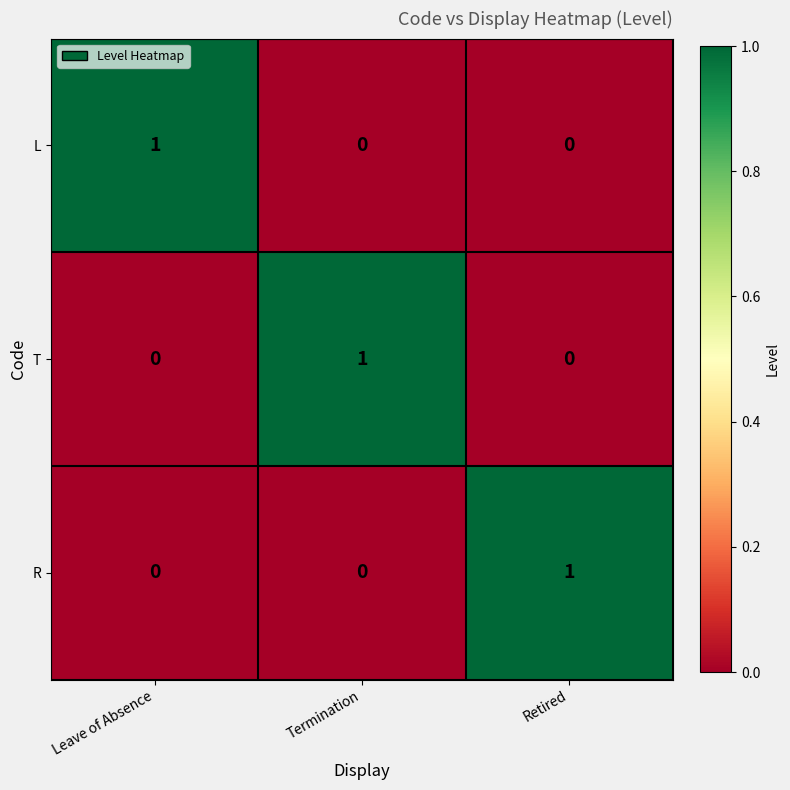

How many categories are shown in the chart?

3